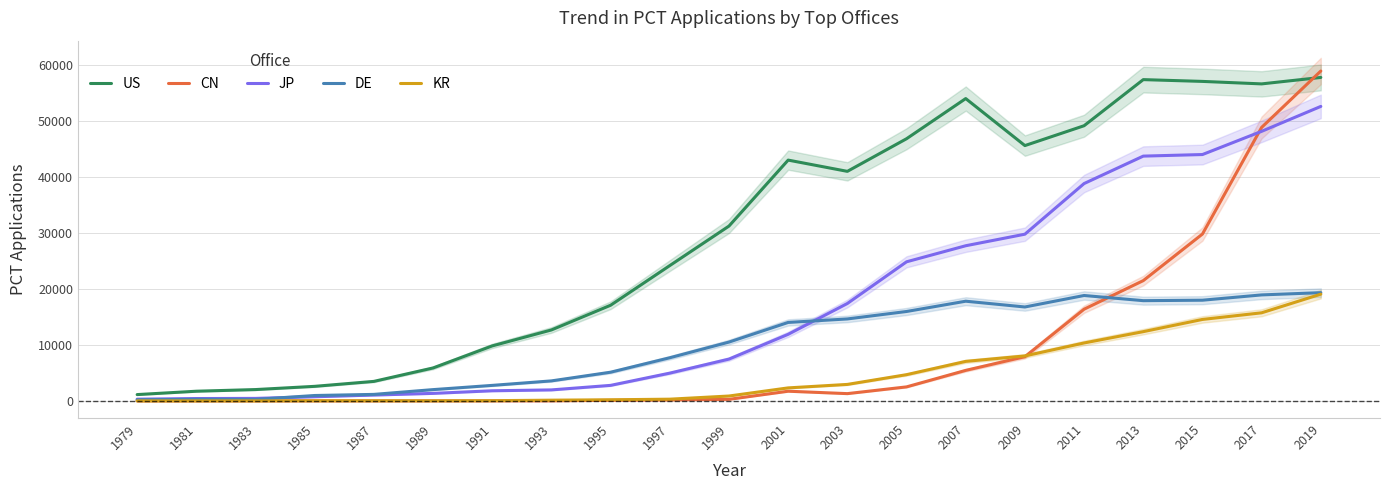

Which series changed the most between 2003 and 2005?

JP